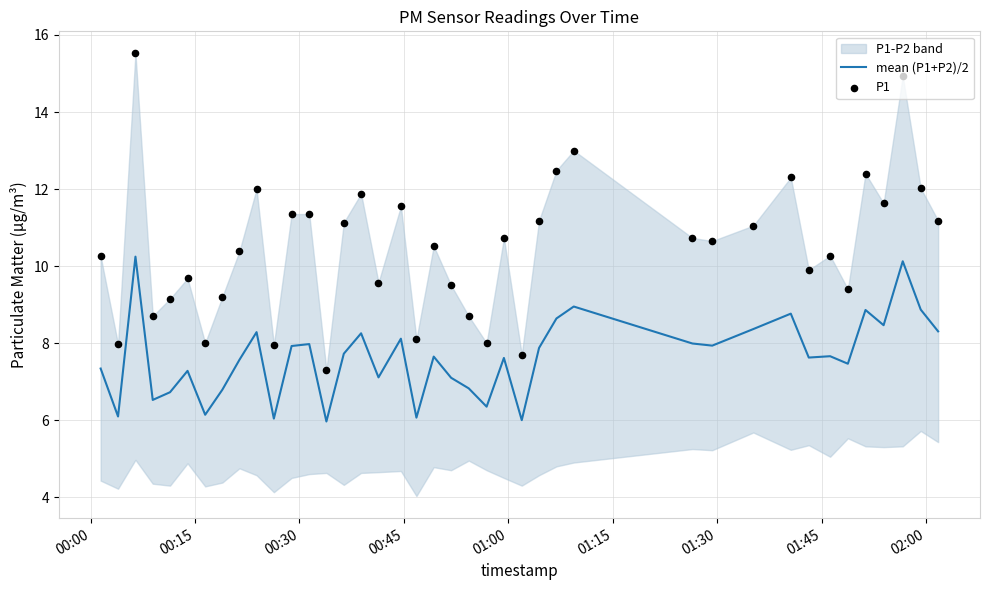

Which series has the largest total across all categories?

P1